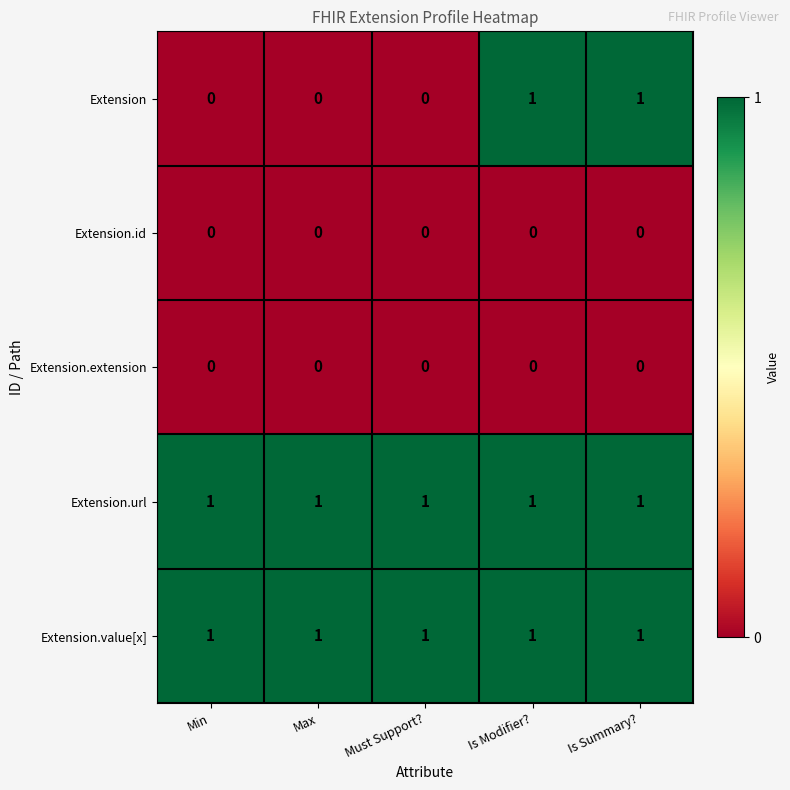

True or false: Extension.value[x] has a value of 2 at Min.

False